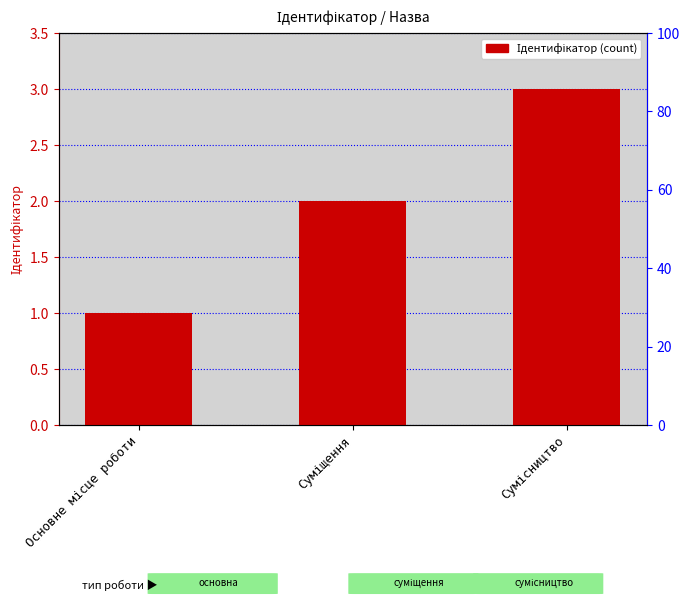

What is the sum of all values?

6